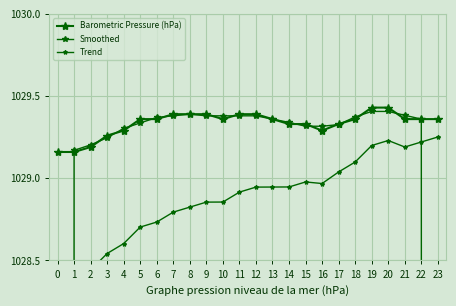

What is the difference between the Trend values at 6 and 15?

0.2